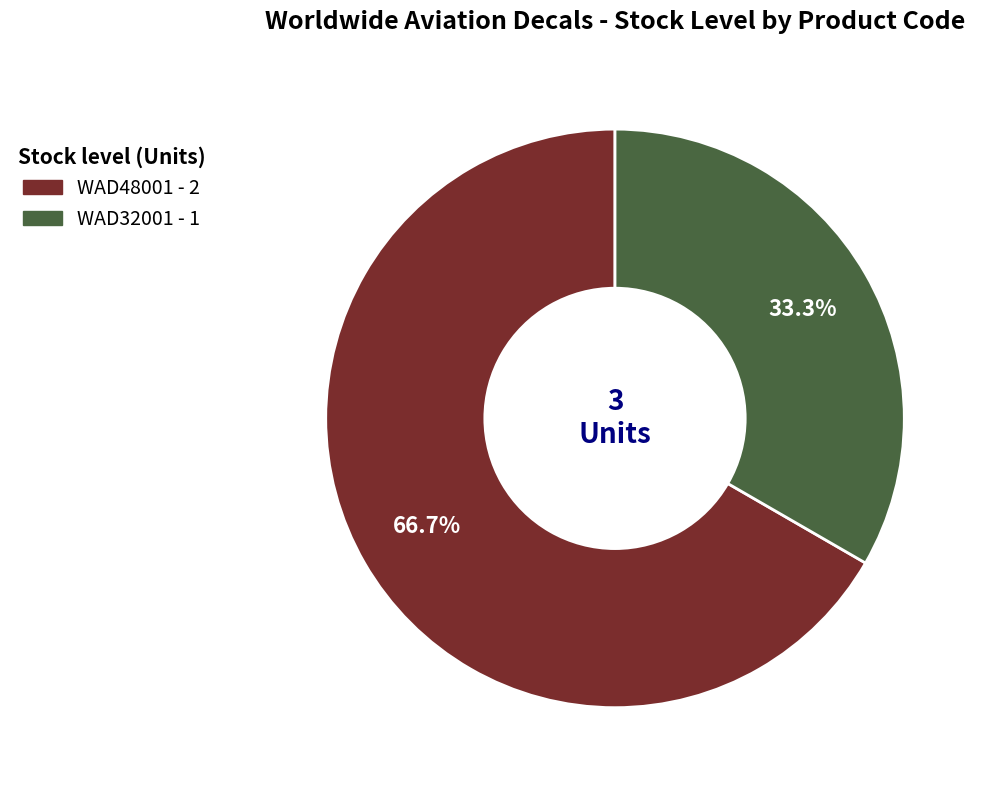

True or false: WAD32001 accounts for 22% of the total.

False